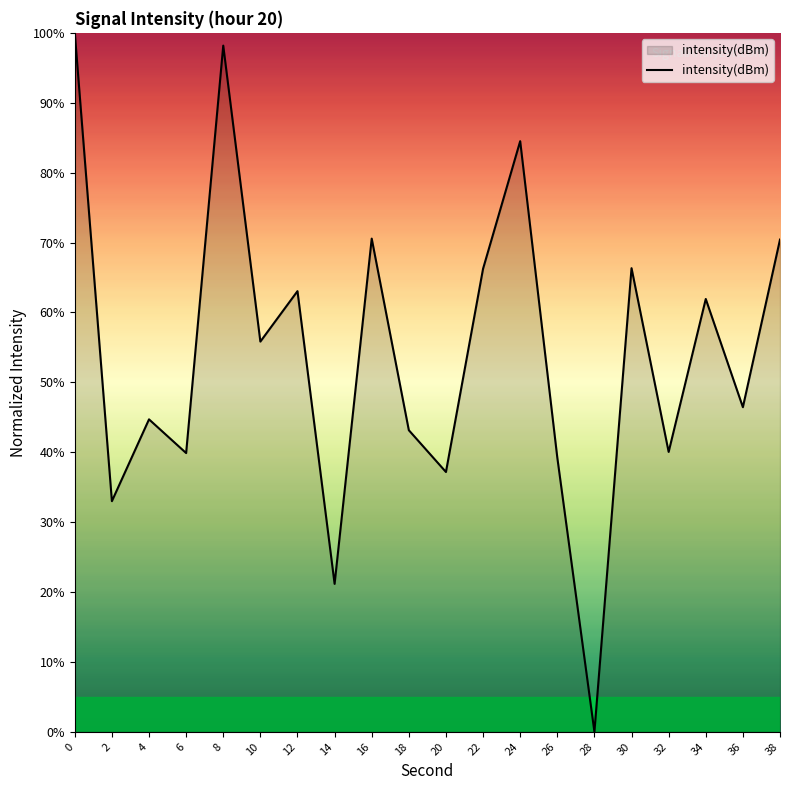

What is the difference between the maximum and minimum values?

100.0